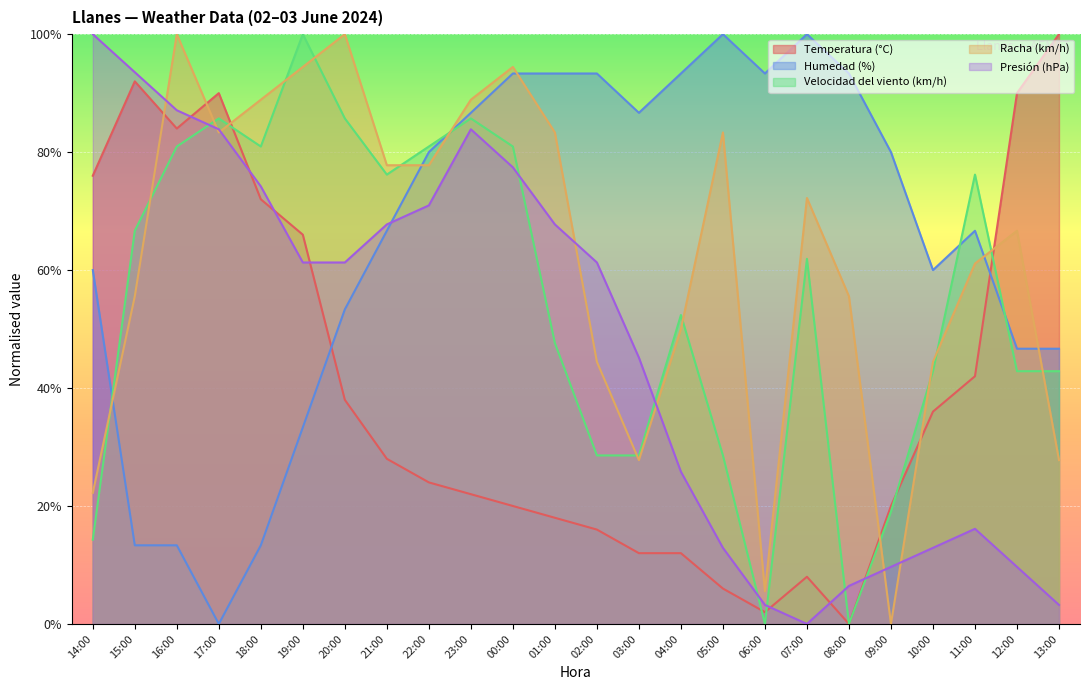

What is the difference between the Humedad (%) values at 17:00 and 00:00?

93.3